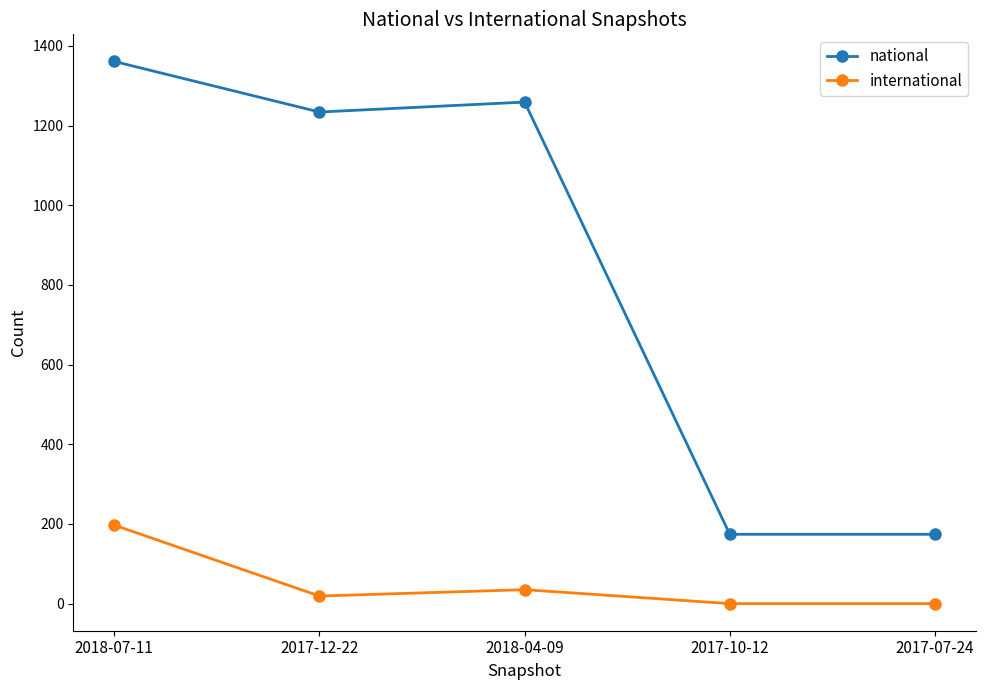

Which series has the widest spread of values?

national